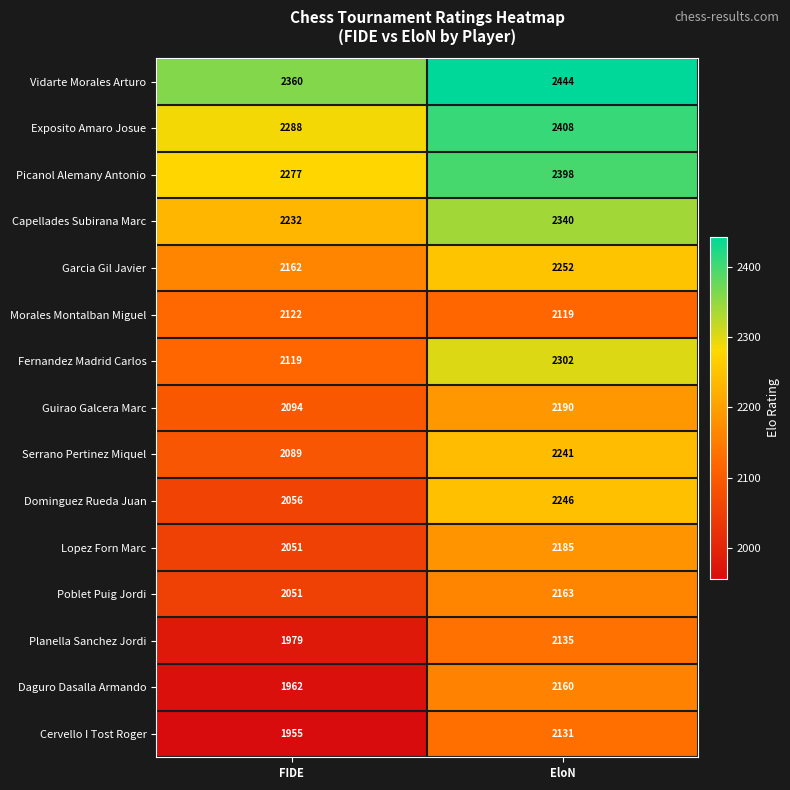

At which label does Daguro Dasalla Armando reach its peak?

EloN